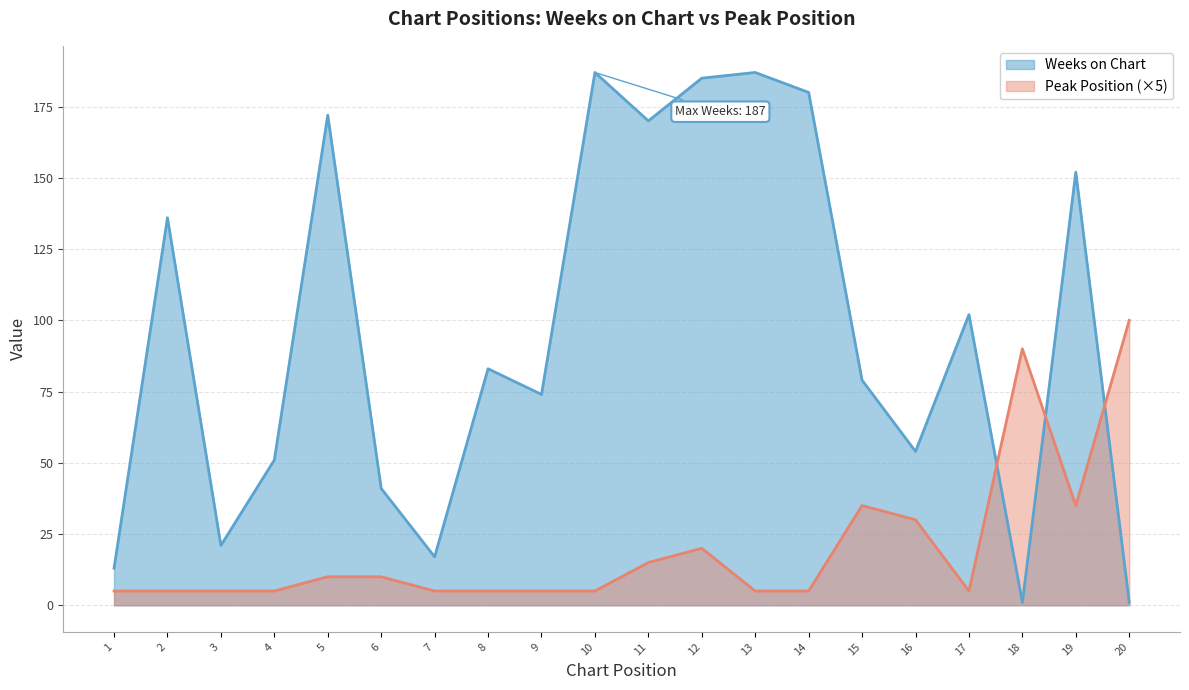

True or false: Peak Position and Weeks on Chart intersect in this chart.

True